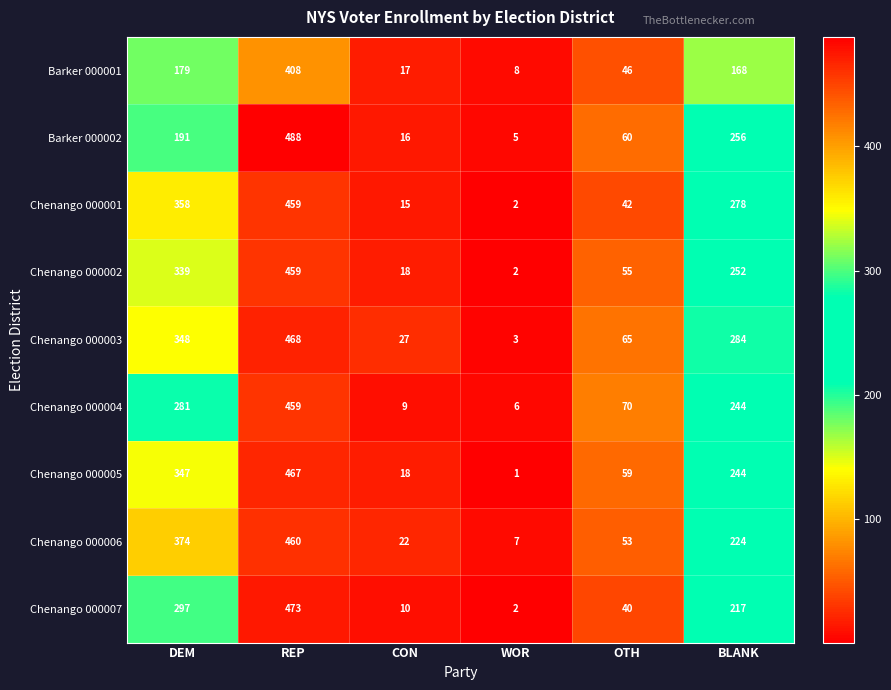

List the labels in order of Chenango 000004 value, largest first.

REP, DEM, BLANK, OTH, CON, WOR